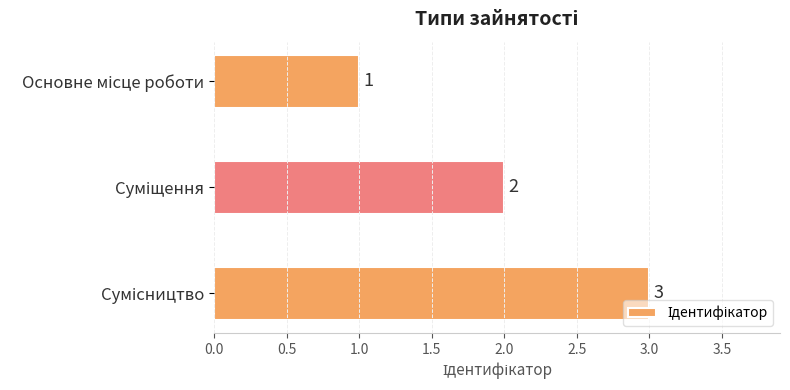

How many values are between 1 and 3?

3